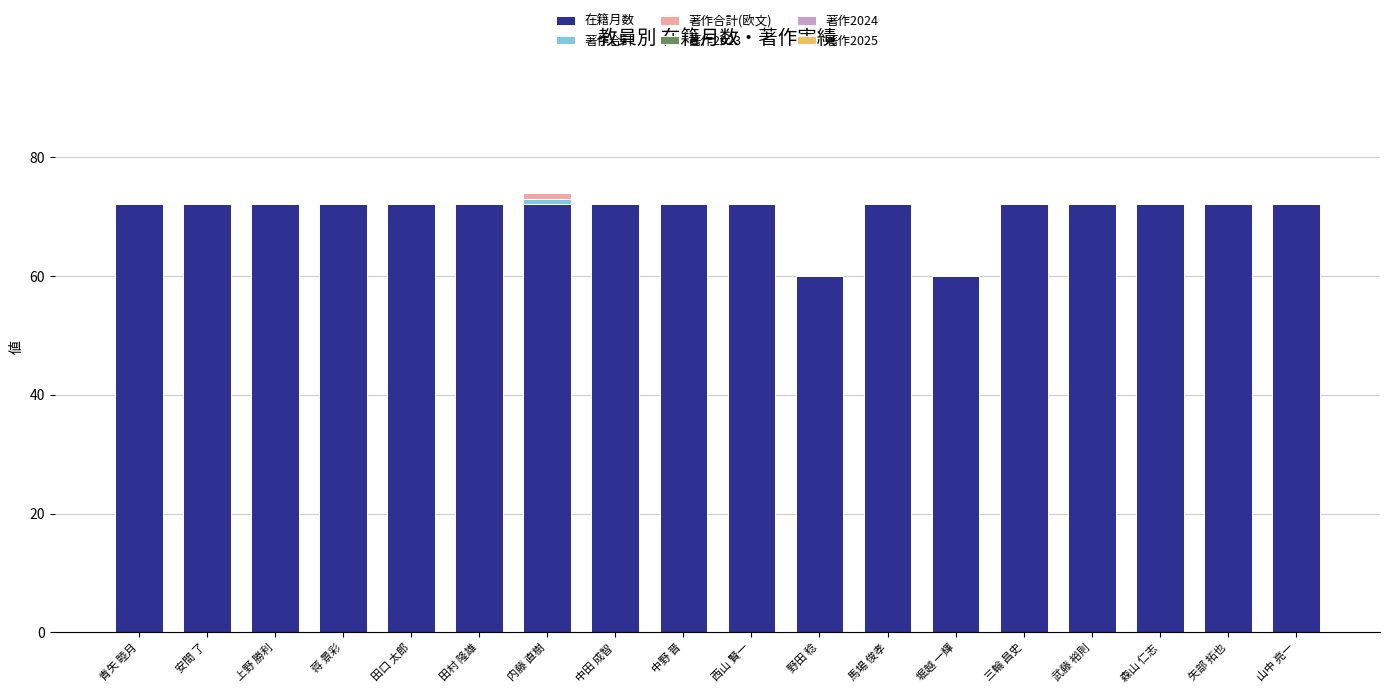

The value of 在籍月数 at 内藤 直樹 is 34. True or false?

False